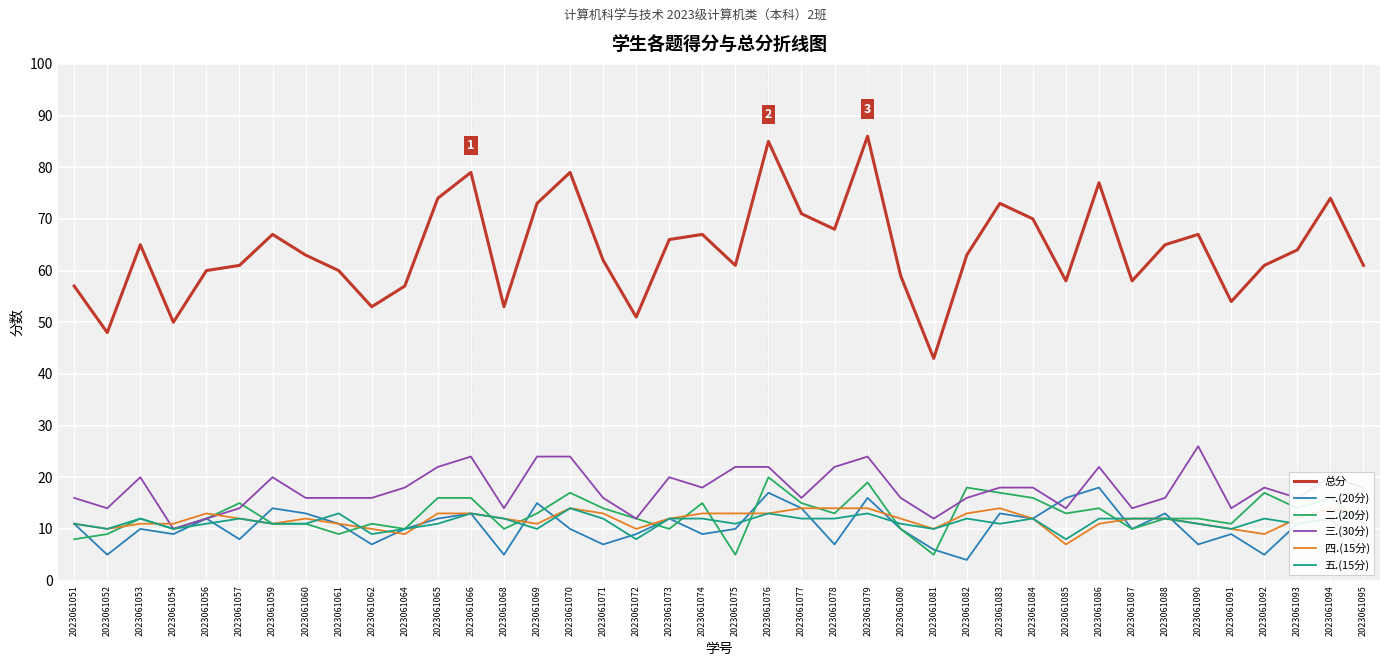

List the labels in order of 总分 value, smallest first.

2023061081, 2023061052, 2023061054, 2023061072, 2023061062, 2023061068, 2023061091, 2023061051, 2023061064, 2023061085, 2023061087, 2023061080, 2023061056, 2023061061, 2023061057, 2023061075, 2023061092, 2023061095, 2023061071, 2023061060, 2023061082, 2023061093, 2023061053, 2023061088, 2023061073, 2023061059, 2023061074, 2023061090, 2023061078, 2023061084, 2023061077, 2023061069, 2023061083, 2023061065, 2023061094, 2023061086, 2023061066, 2023061070, 2023061076, 2023061079